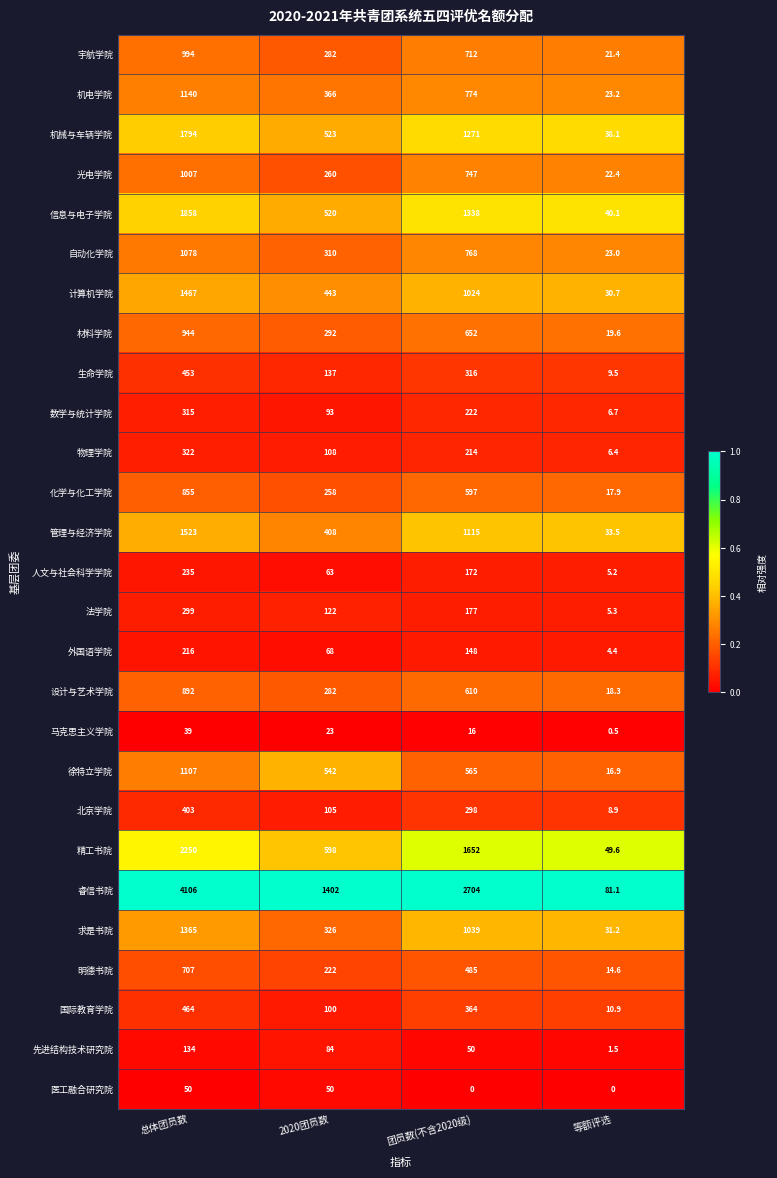

Rank the series by their maximum value, from highest to lowest.

睿信书院, 精工书院, 信息与电子学院, 机械与车辆学院, 管理与经济学院, 计算机学院, 求是书院, 机电学院, 徐特立学院, 自动化学院, 光电学院, 宇航学院, 材料学院, 设计与艺术学院, 化学与化工学院, 明德书院, 国际教育学院, 生命学院, 北京学院, 物理学院, 数学与统计学院, 法学院, 人文与社会科学学院, 外国语学院, 先进结构技术研究院, 医工融合研究院, 马克思主义学院